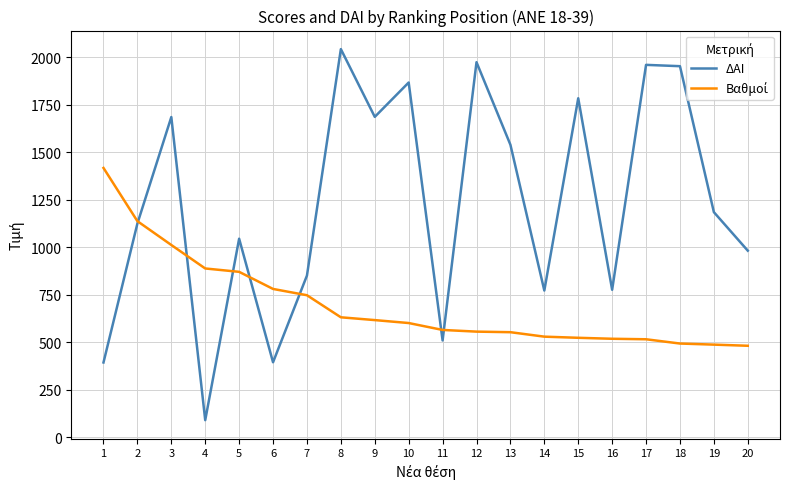

What is the approximate value of ΔΑΙ at 1?

393.0